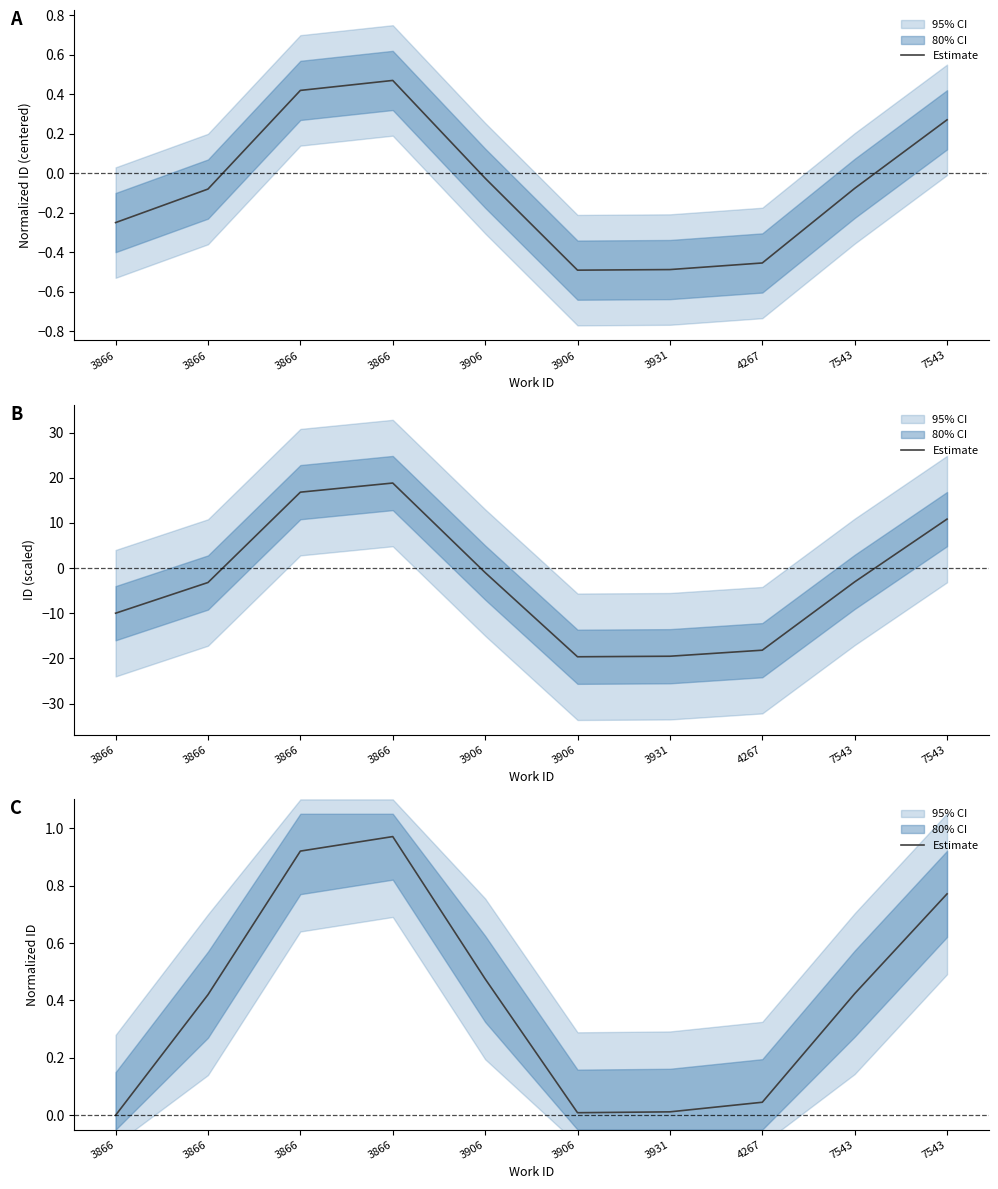

The value at 3866 is 0.4. True or false?

True